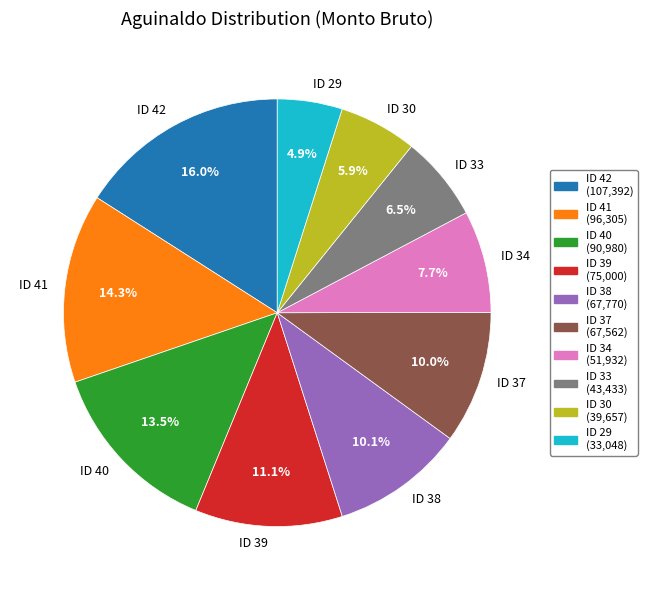

Which slice is the largest?

ID 42